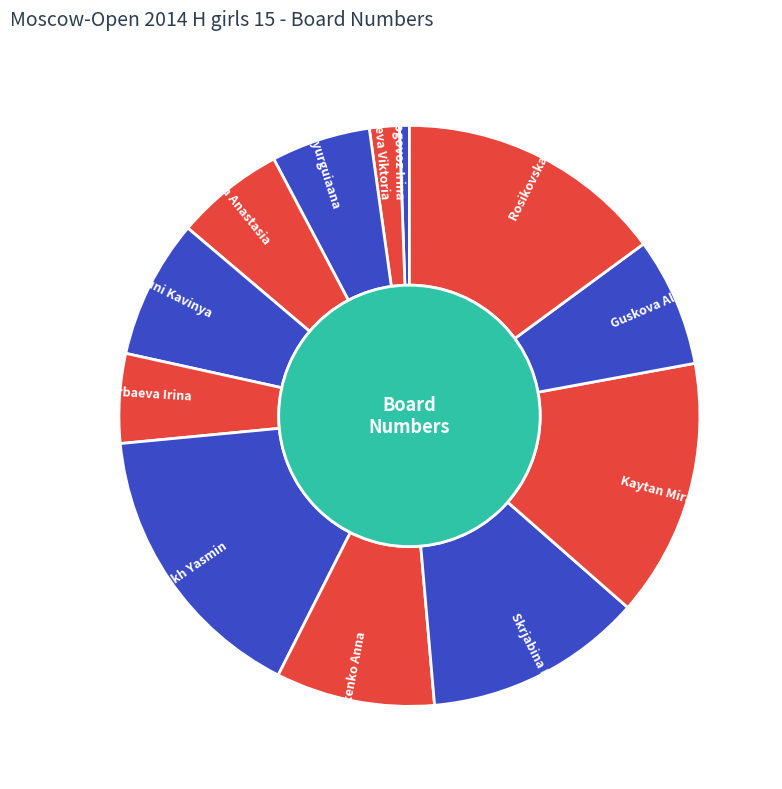

Which slice is the smallest?

Drogovoz Irina